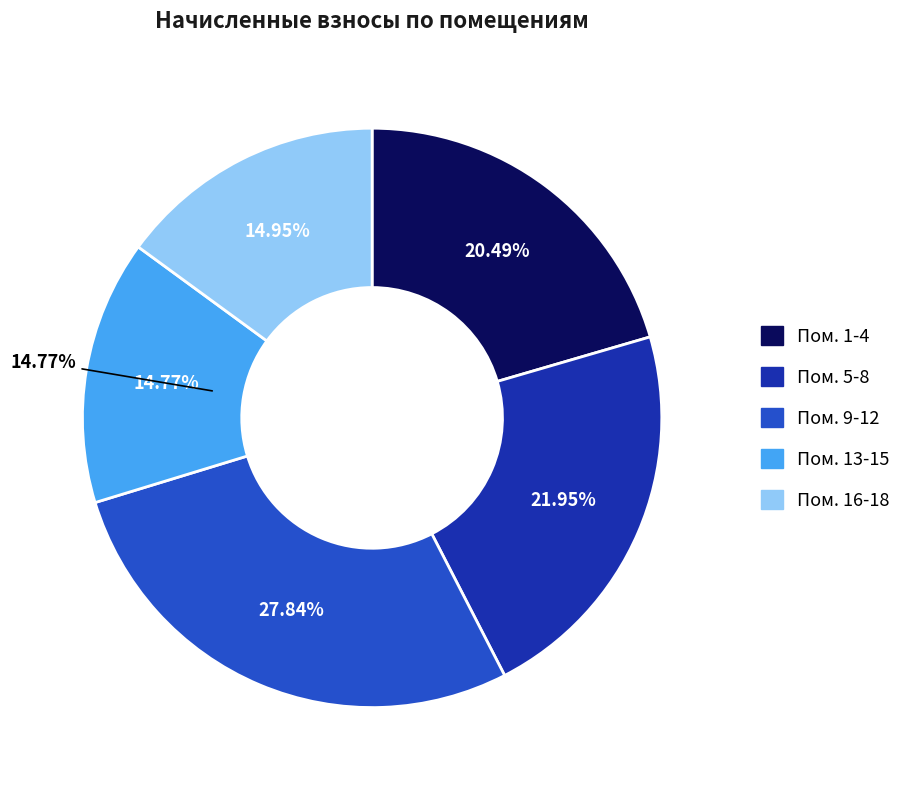

Do 18 and 17 together represent more than half of the pie?

No